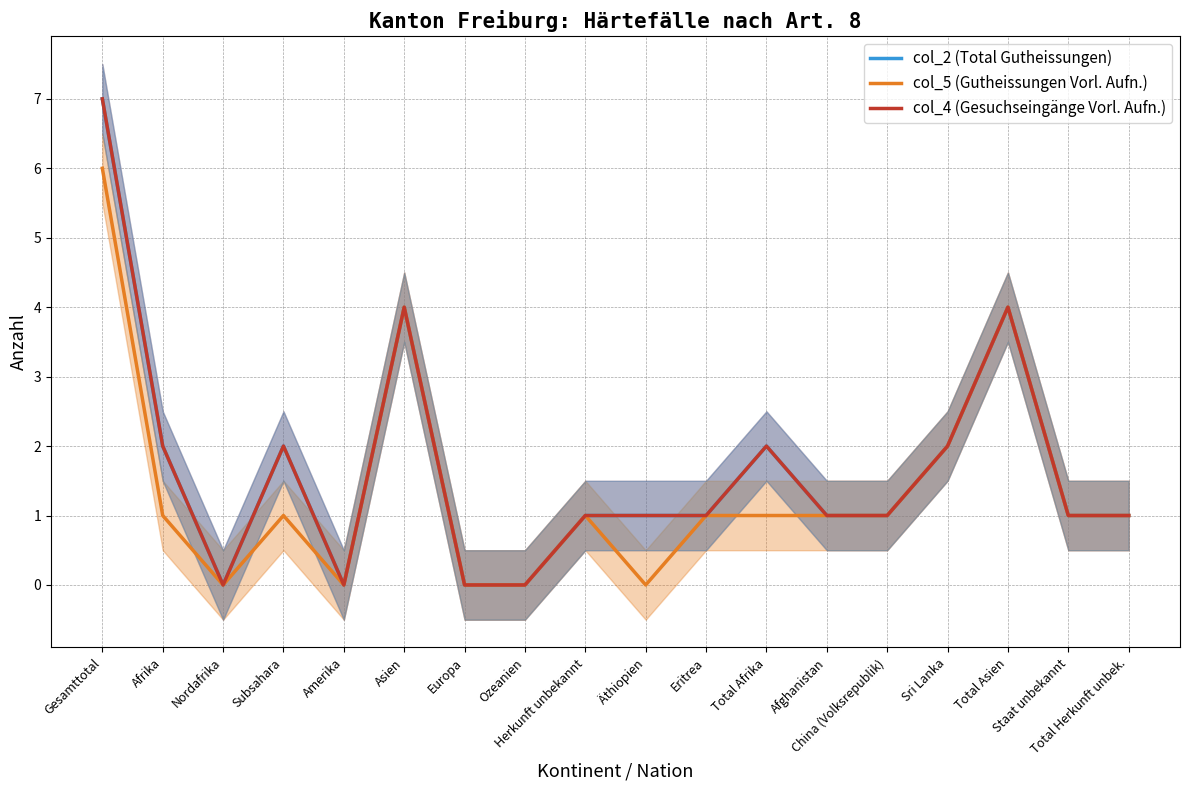

The col_2 (Total Gutheissungen) series shows 1 at Total Herkunft unbek.. True or false?

True